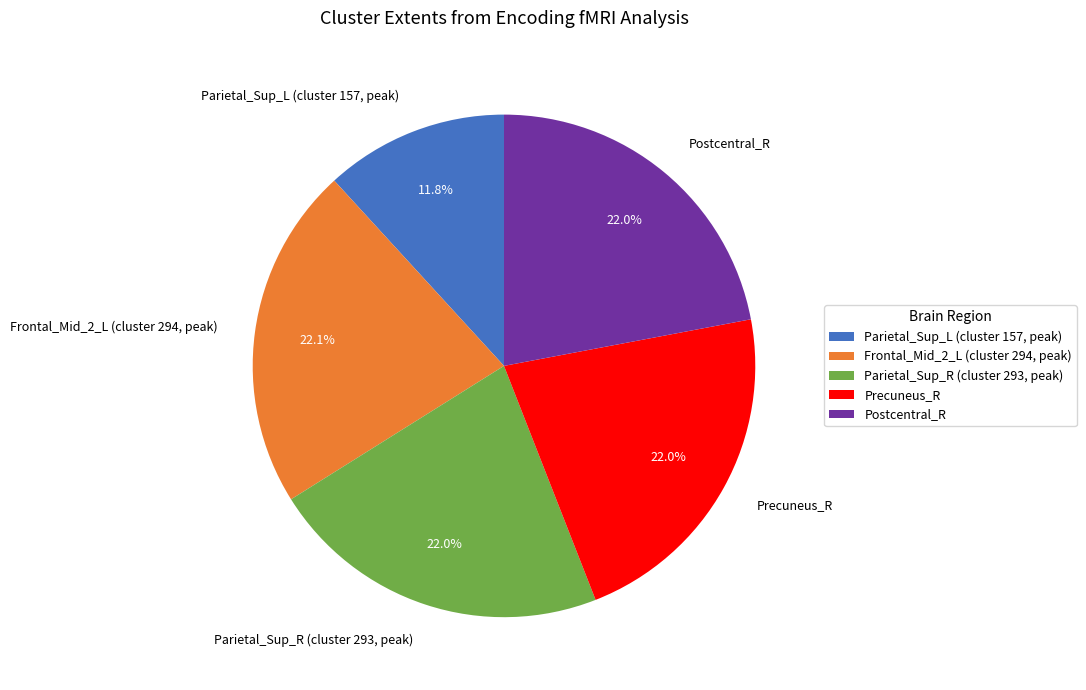

To the nearest percent, what is the combined percentage of Frontal_Mid_2_L (cluster 294, peak) and Postcentral_R?

44%